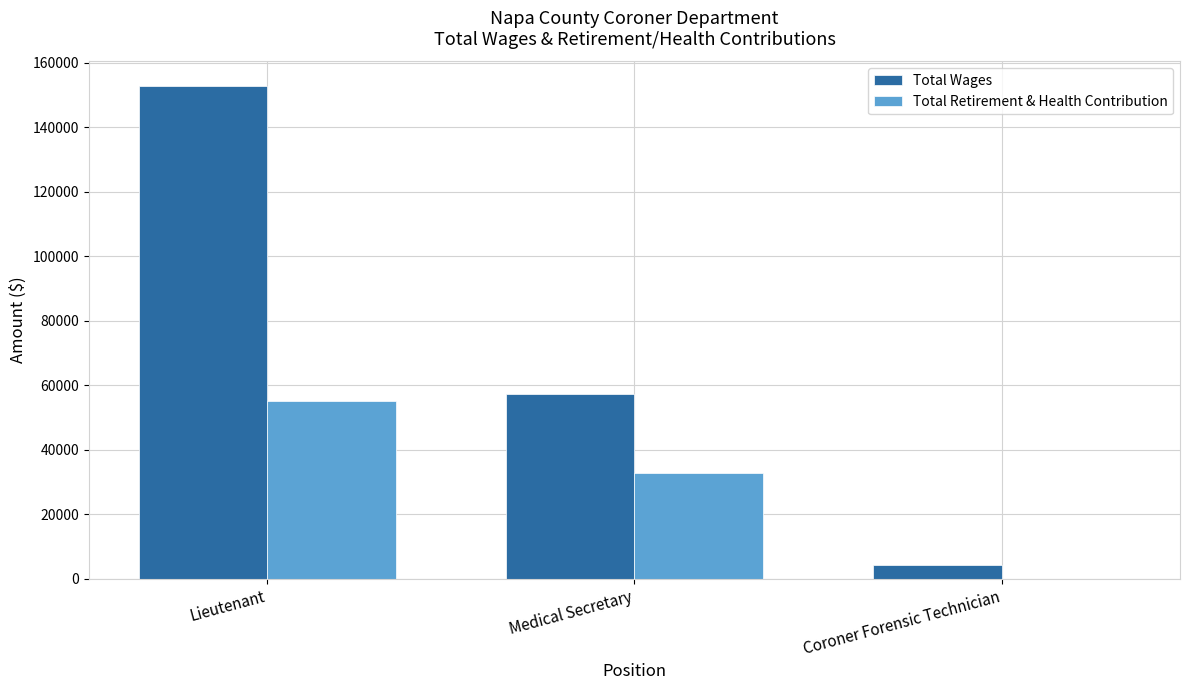

How many data points does each series have?

3